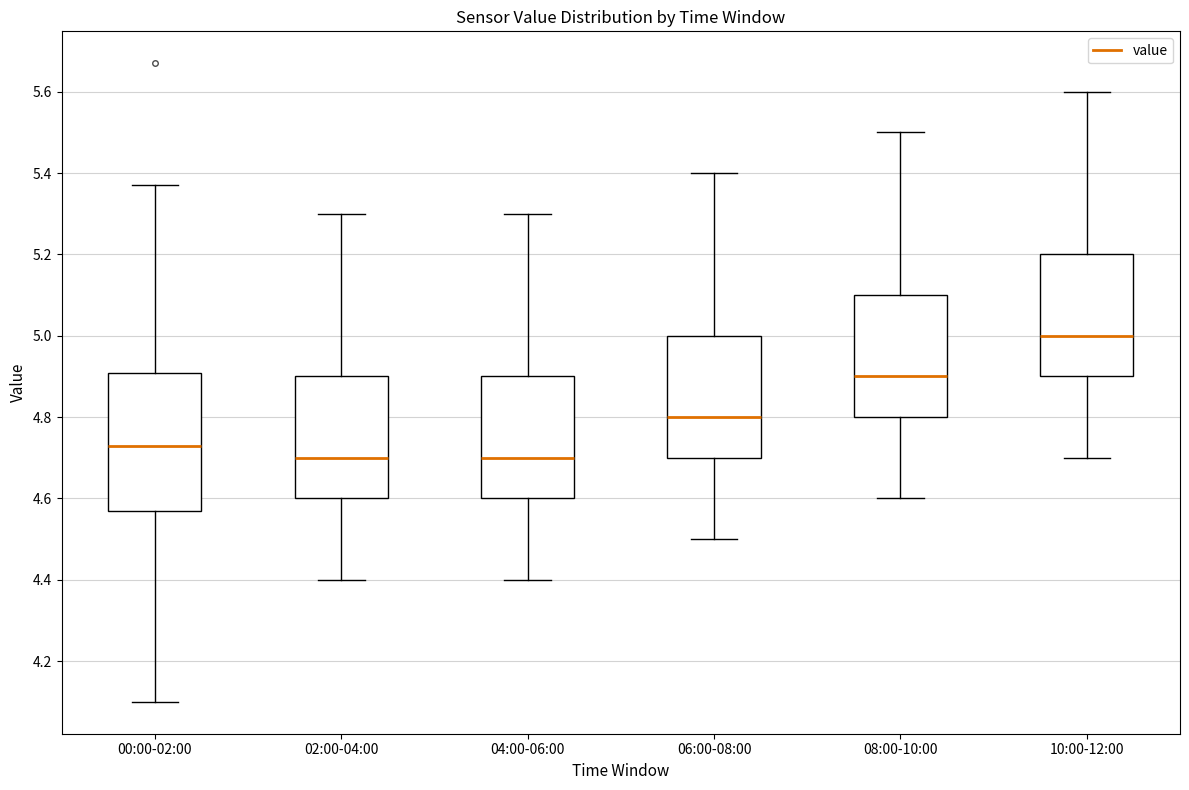

Where is the upper edge of the box for 08:00-10:00 on the y-axis? The values are not printed on the chart, so give them approximately, as read against the axis.

5.10